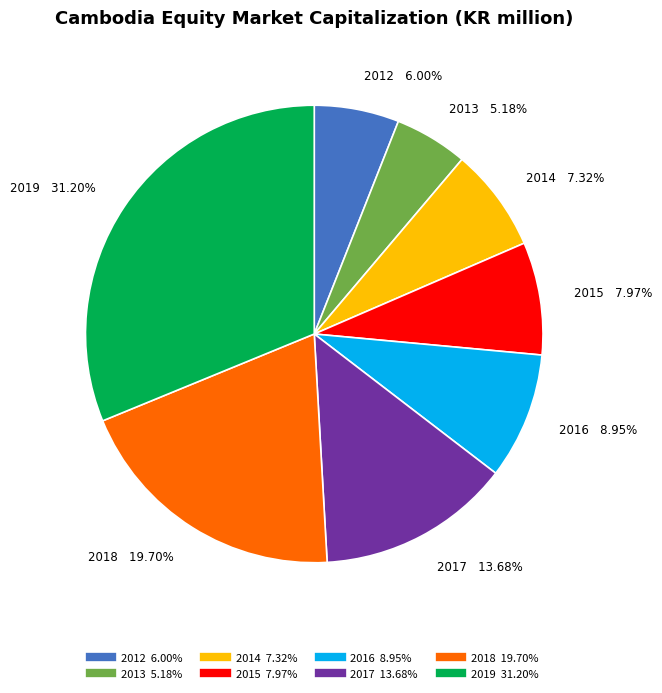

Rank the categories by value from lowest to highest.

2013, 2012, 2014, 2015, 2016, 2017, 2018, 2019